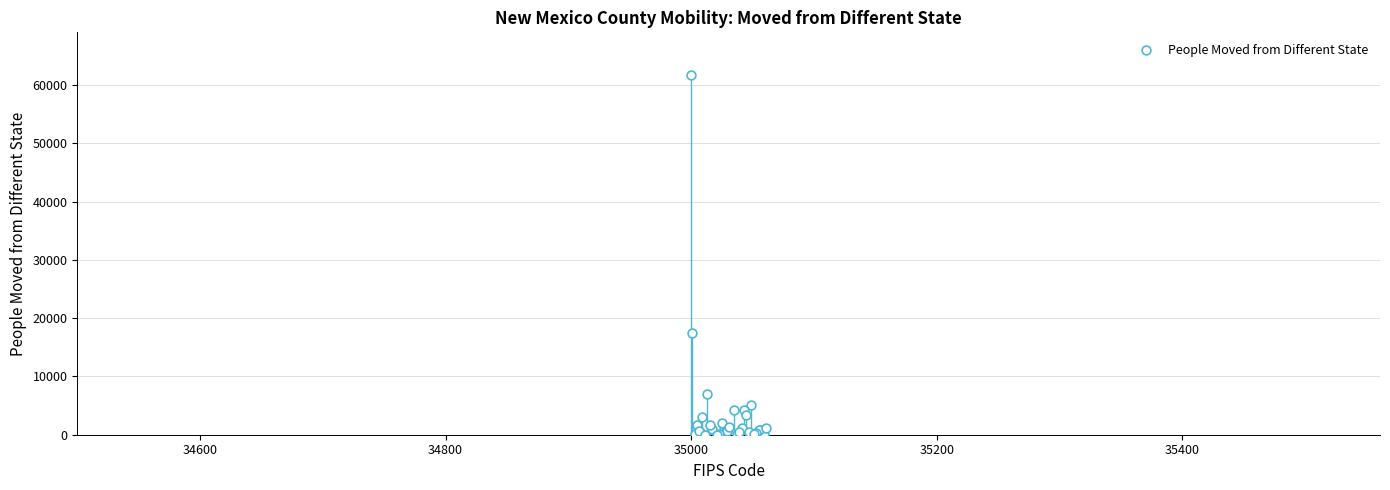

What Y value in the scatter plot is closest to 30832?

17498